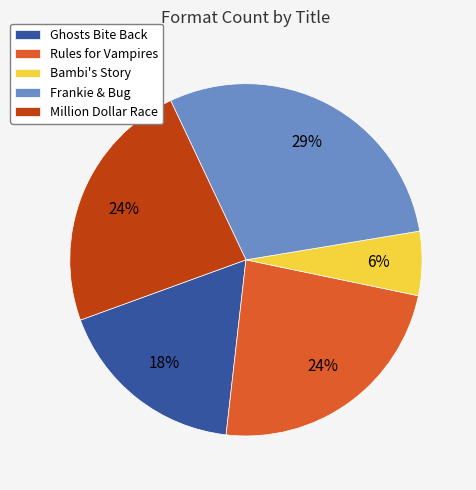

Combined, do Frankie & Bug and Million Dollar Race account for over 50%?

Yes